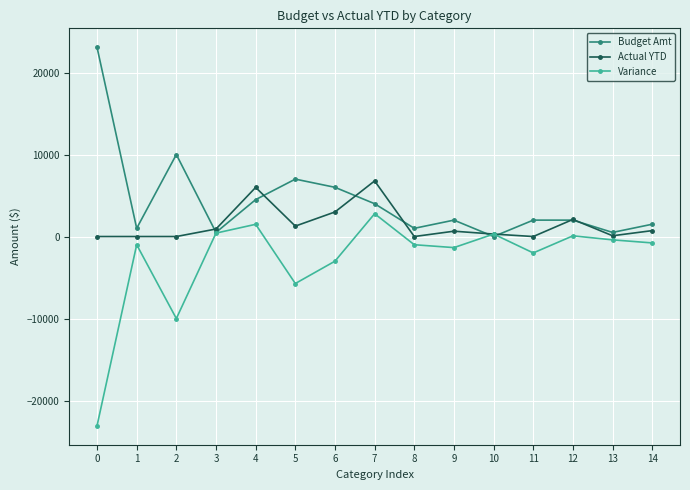

At which category does Budget Amt reach its first local peak?

2